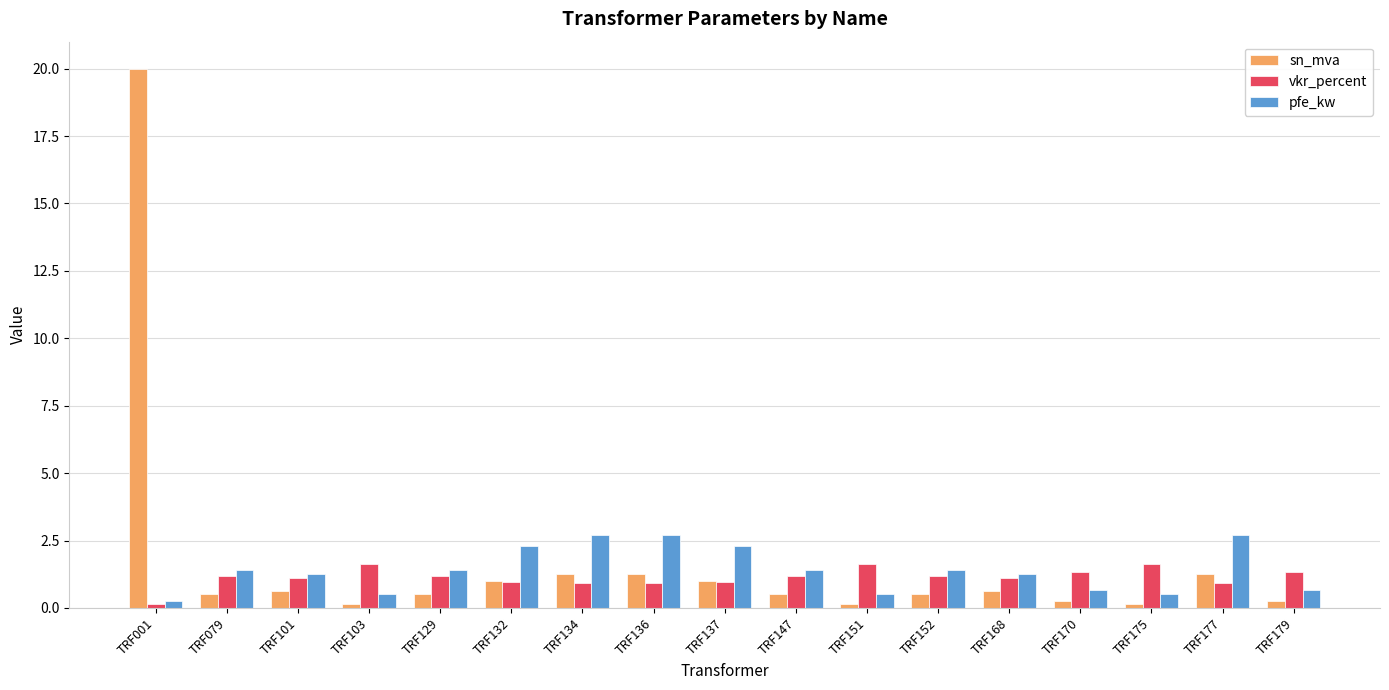

List the series in order of their peak value, lowest first.

vkr_percent, pfe_kw, sn_mva